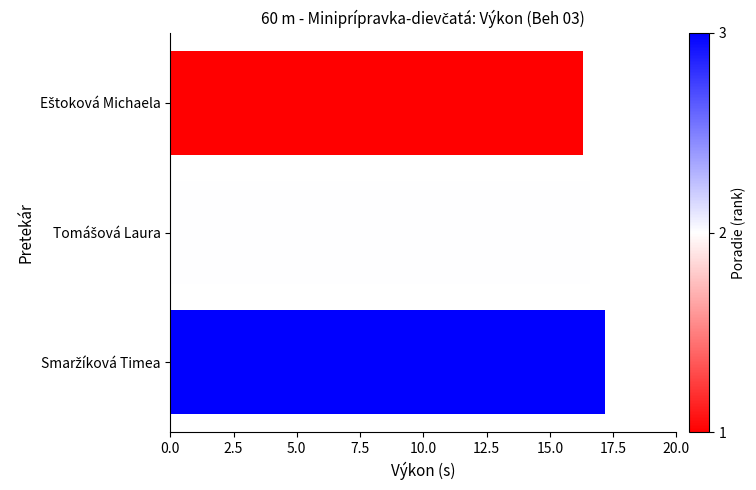

What is the value of the 3rd bar from the top?

17.2